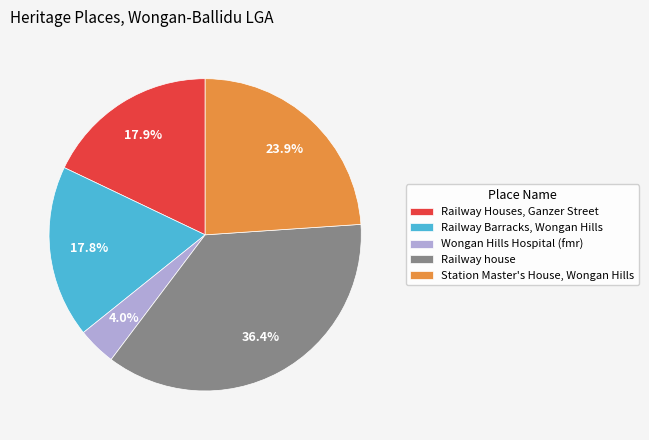

True or false: Railway house accounts for 36% of the total.

True